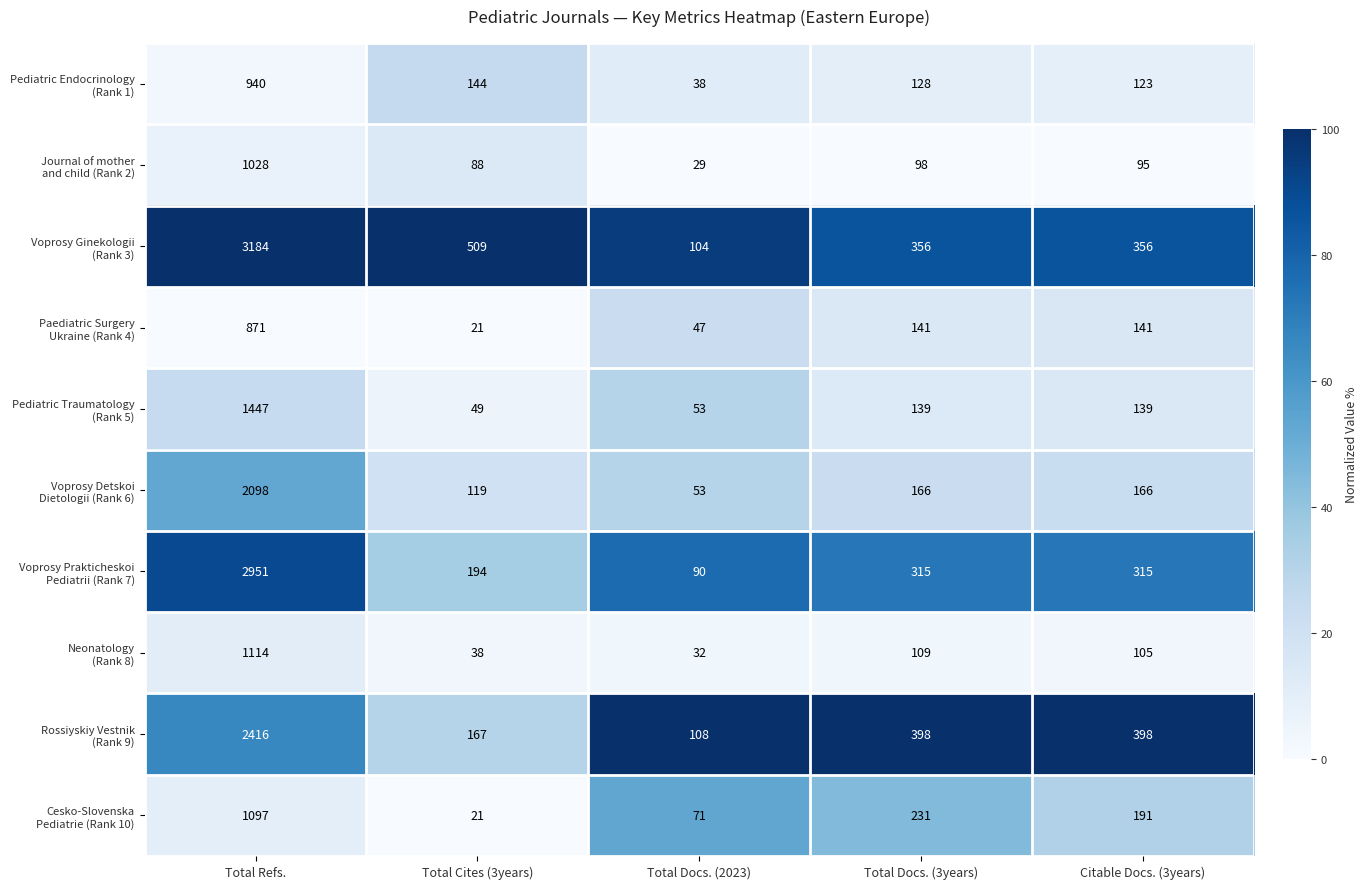

What is the total value across all series at Total Docs. (2023)?

625